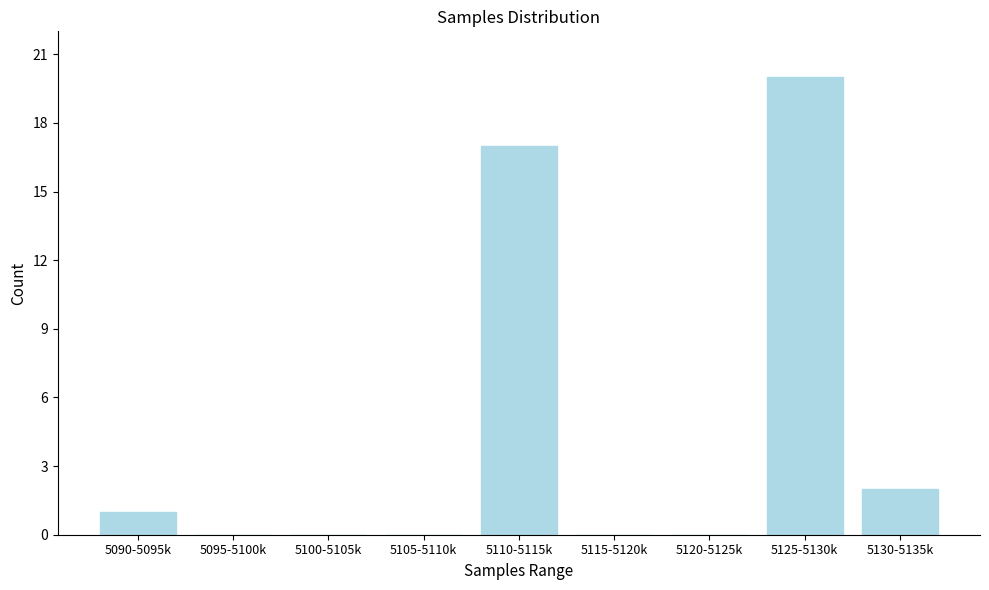

Reading right to left, list all the values displayed in this chart.

5130-5135k=2	5125-5130k=20	5120-5125k=0	5115-5120k=0	5110-5115k=17	5105-5110k=0	5100-5105k=0	5095-5100k=0	5090-5095k=1